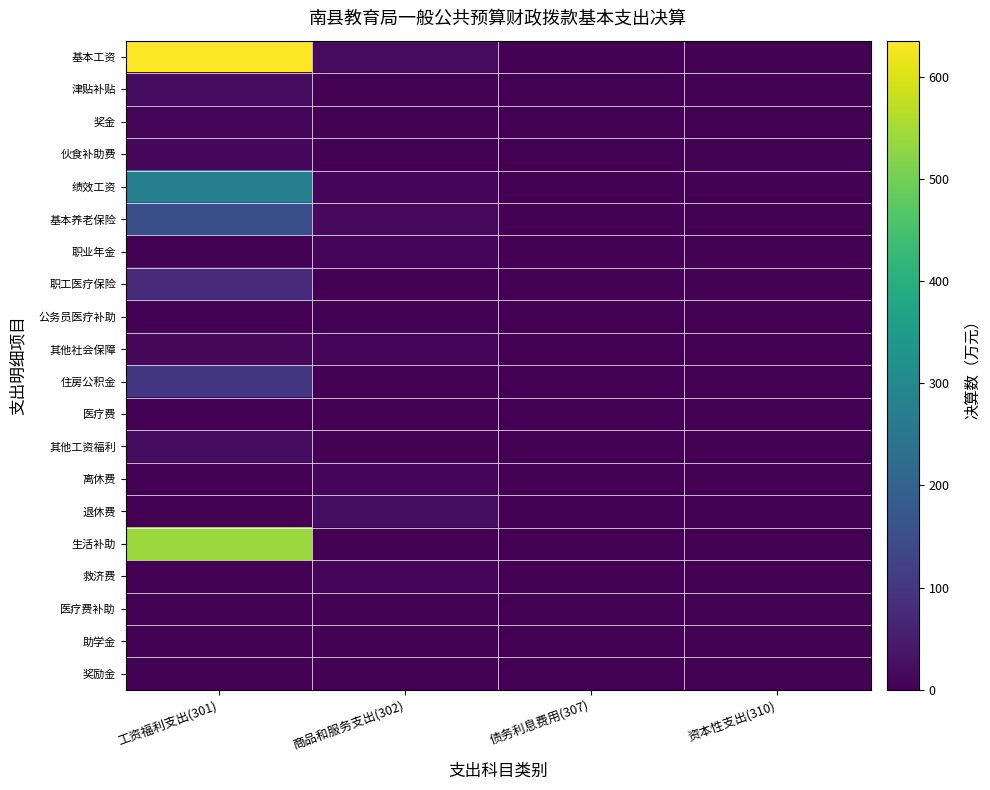

Between 债务利息费用(307) and 商品和服务支出(302), which is larger?

商品和服务支出(302)